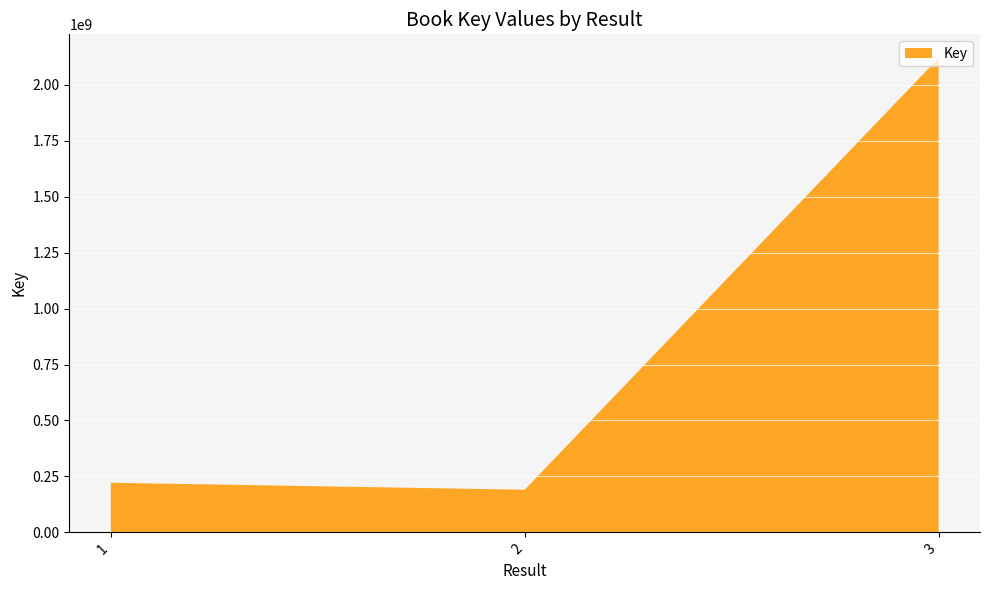

Reading left to right, extract all data points from this chart.

1=221687748	2=190407146	3=2119510415